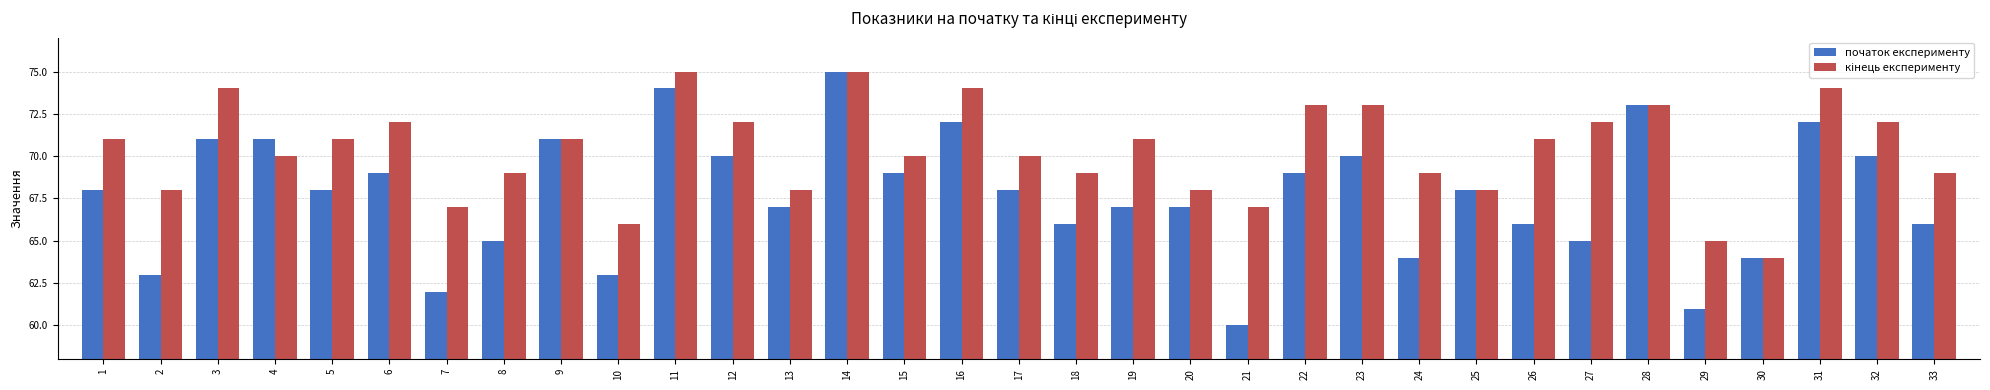

True or false: початок експерименту has a value of 49 at 4.

False